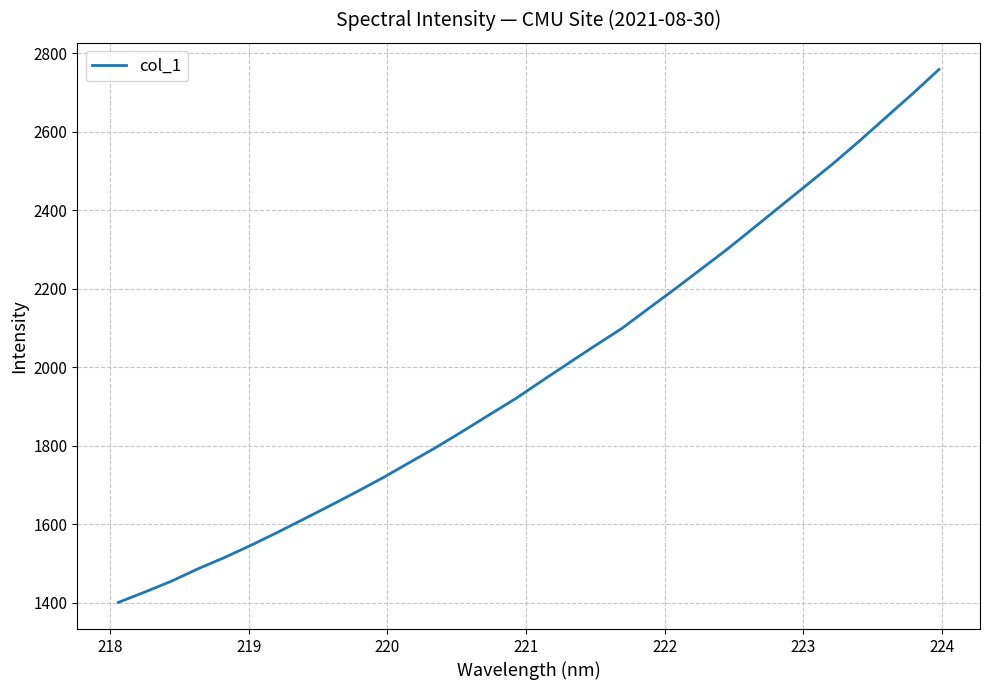

What is the difference between the maximum and minimum values?

1358.1